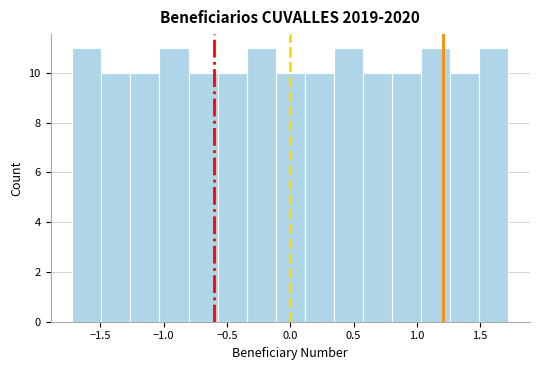

Reading left to right, transcribe this chart: for each bar, give the range it covers on the x-axis and its height. Neither the bar edges nor the heights are printed on the chart, so give them approximately, as read against the axes.

-1.70 to -1.50: 11
-1.50 to -1.25: 10
-1.25 to -1.05: 10
-1.05 to -0.80: 11
-0.80 to -0.55: 10
-0.55 to -0.35: 10
-0.35 to -0.10: 11
-0.10 to 0.10: 10
0.10 to 0.35: 10
0.35 to 0.55: 11
0.55 to 0.80: 10
0.80 to 1.05: 10
1.05 to 1.25: 11
1.25 to 1.50: 10
1.50 to 1.70: 11